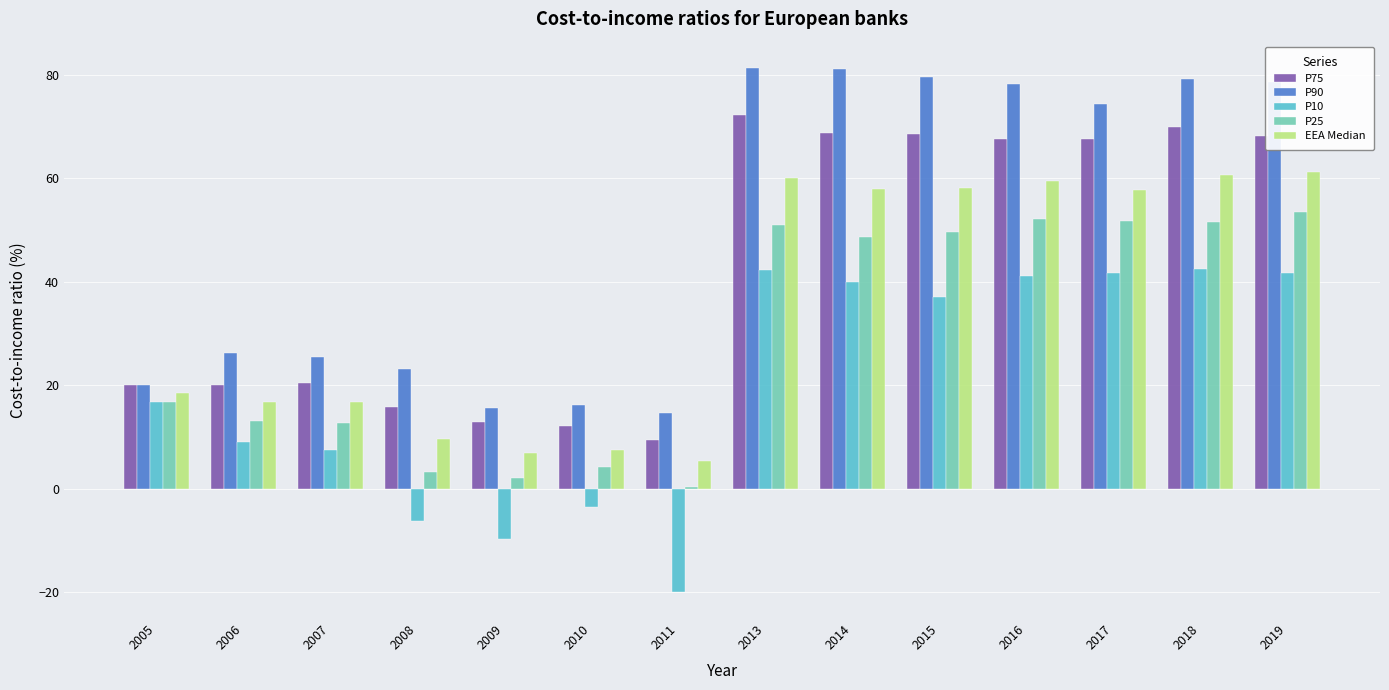

What is the difference between the P90 values at 2007 and 2008?

2.5